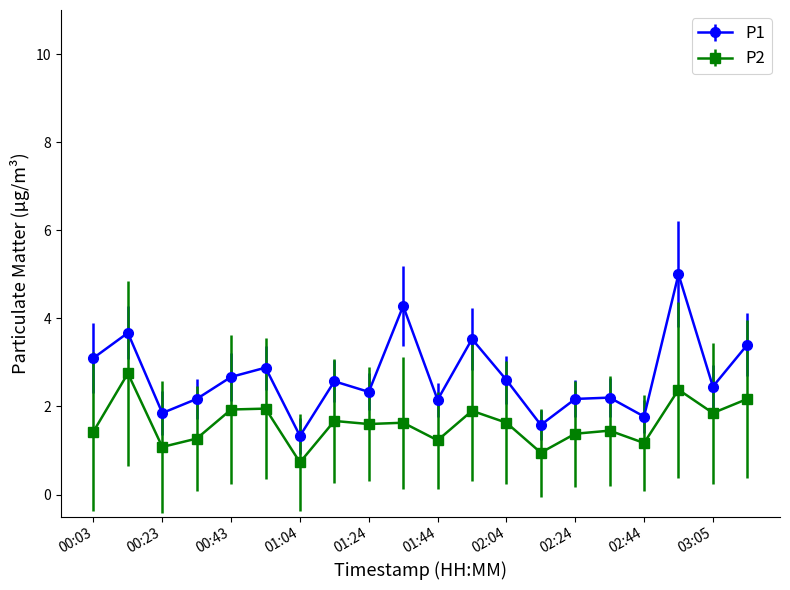

What is the smallest value displayed?

0.7